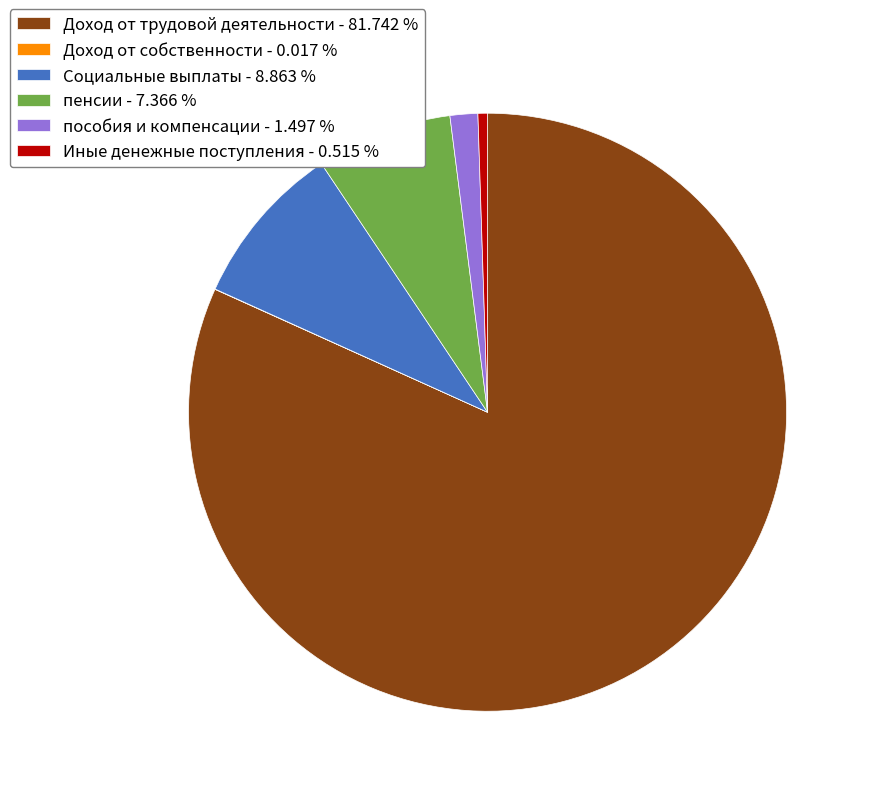

Is the sum of Социальные выплаты and пособия и компенсации greater than half?

No